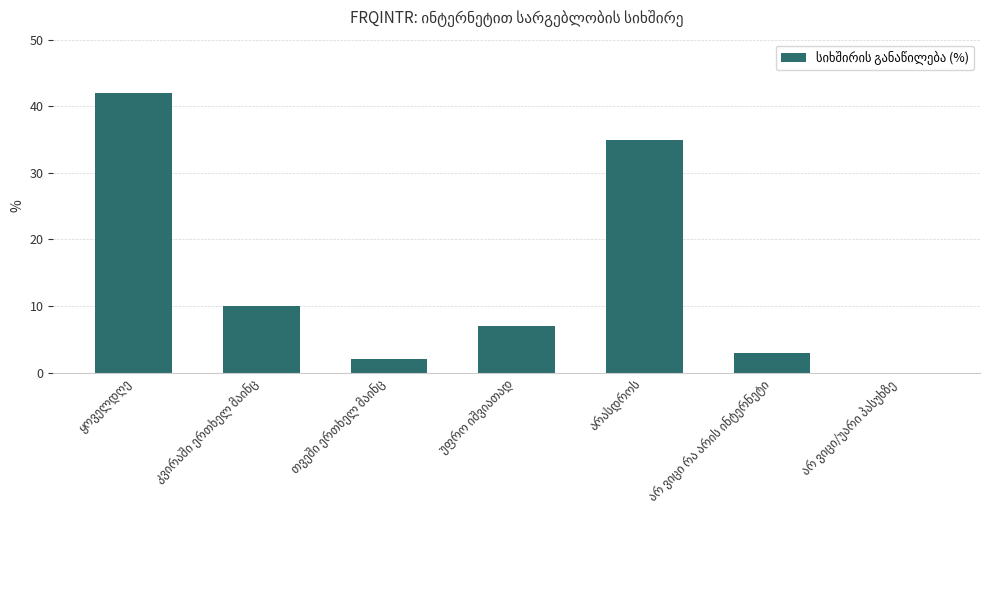

What is the maximum value shown in the chart?

42